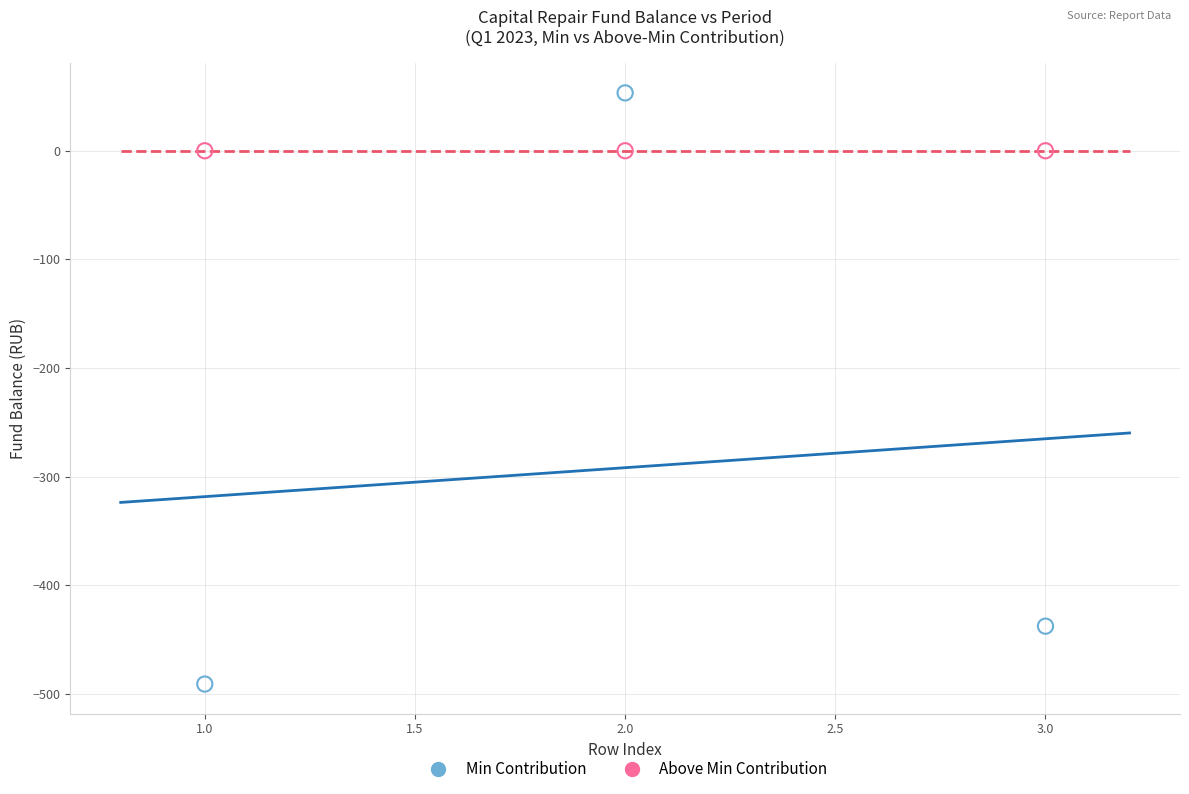

Which series contains the highest Y value?

Min Contribution